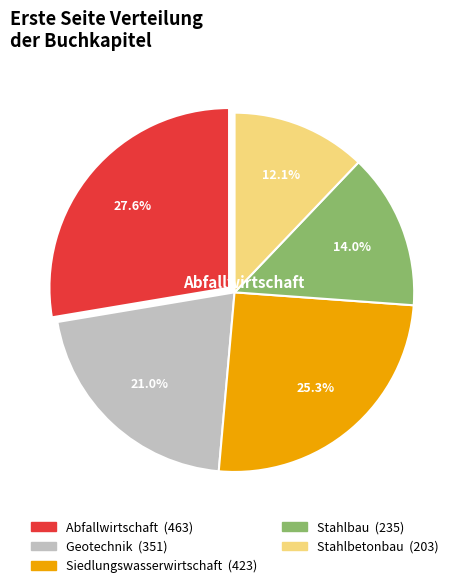

True or false: Stahlbetonbau accounts for 12% of the total.

True